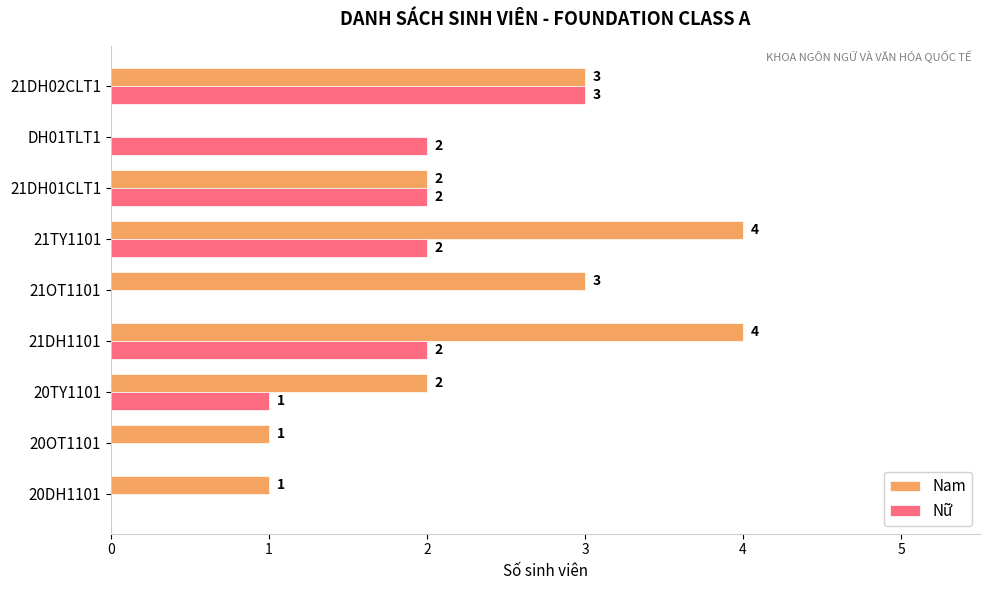

Is the value of Nam at 20OT1101 greater than the value of Nữ at 21TY1101?

No